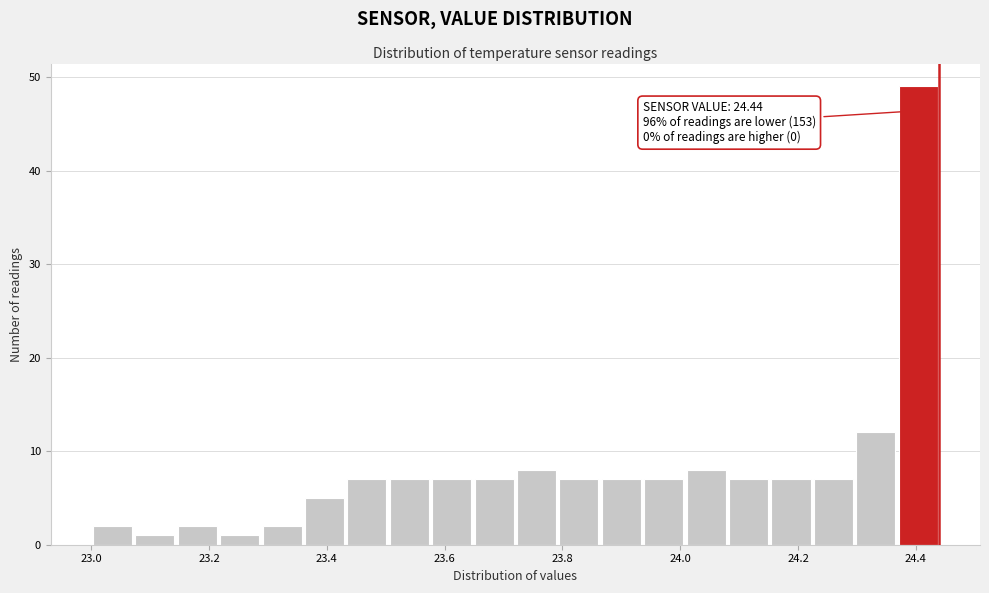

Around what value on the x-axis is the tallest bar? Give the approximate position of its centre, as read against the axis.

24.40